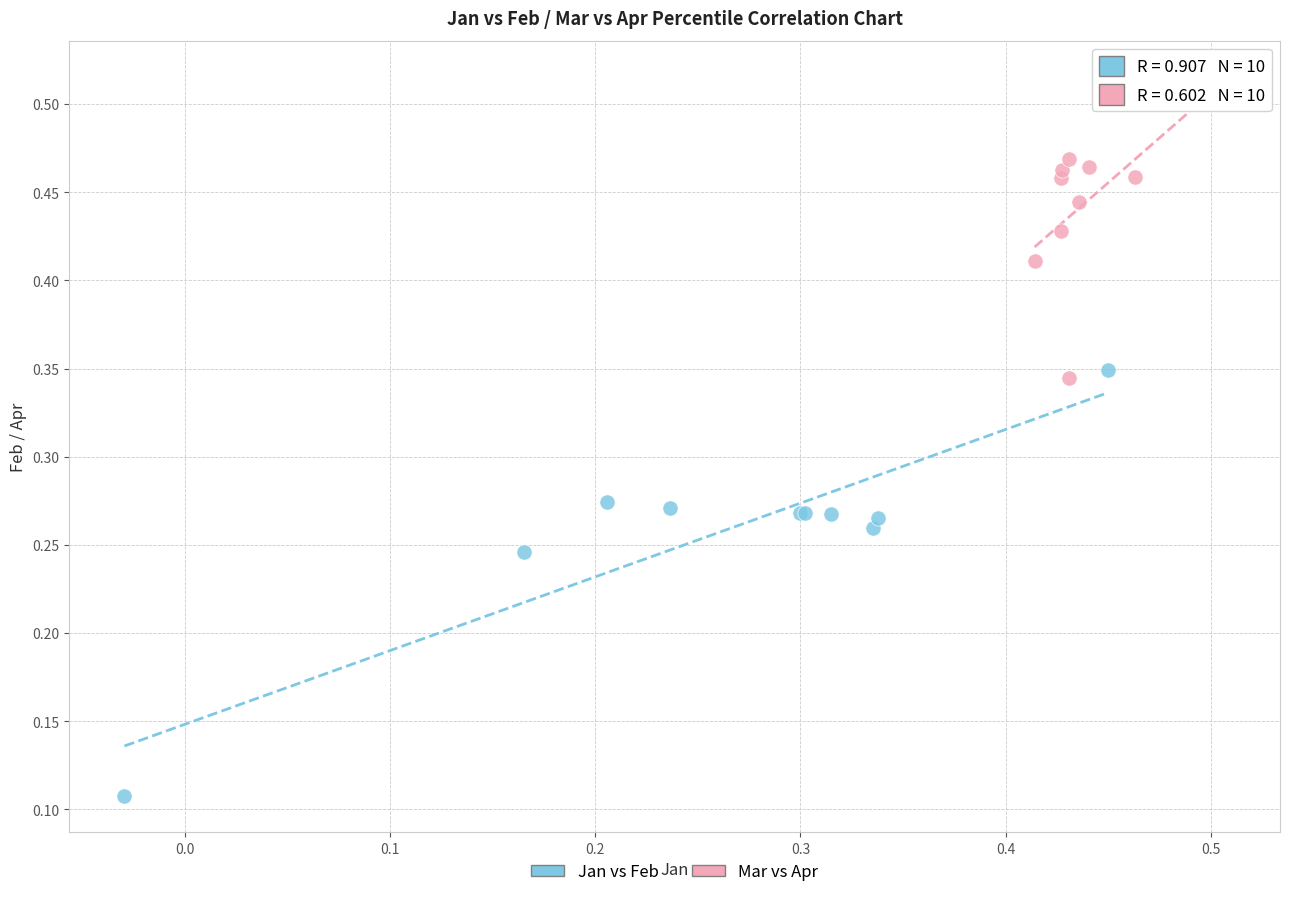

Which series reaches the minimum Y coordinate?

Jan vs Feb